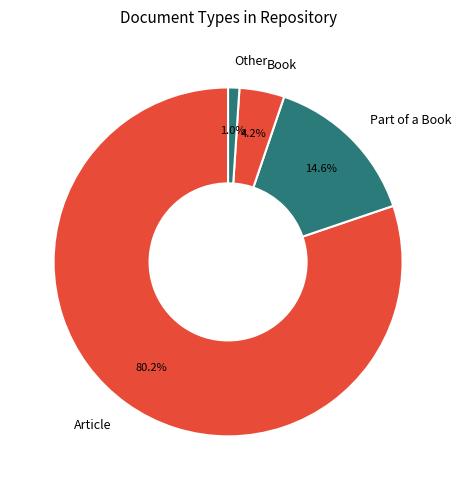

To the nearest percent, what portion does Part of a Book represent?

15%